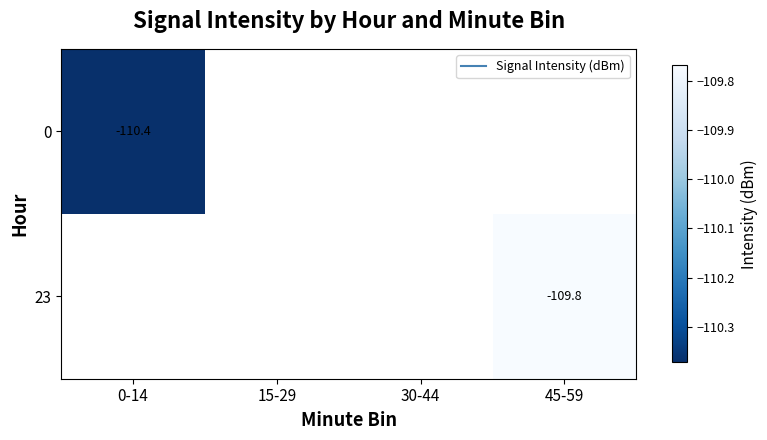

How many values in 0 are below zero?

1